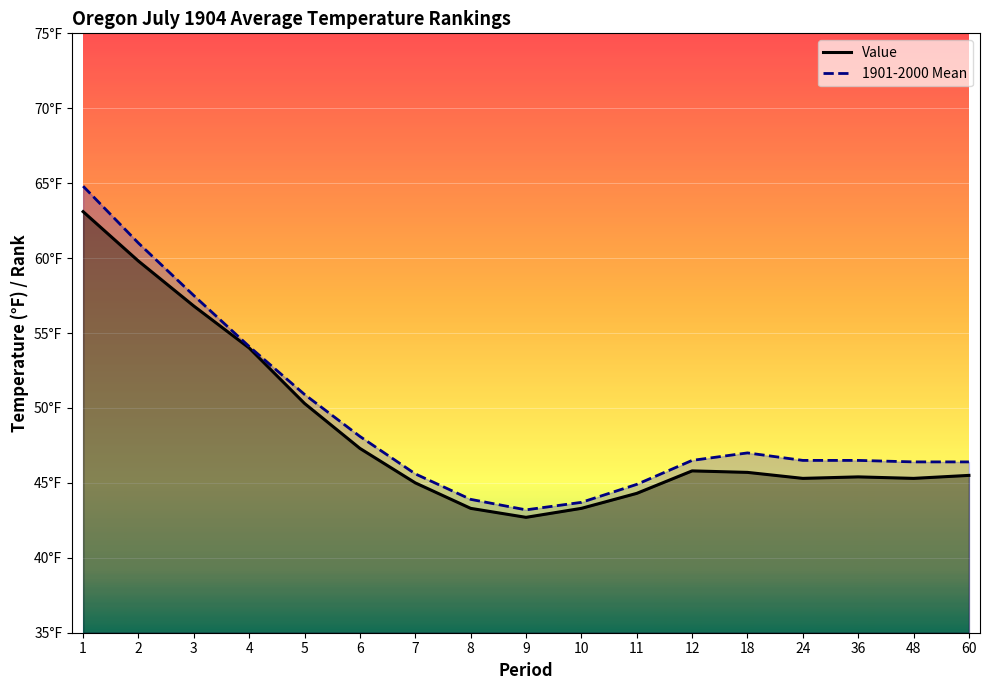

At which category is the sum across all series the highest?

1